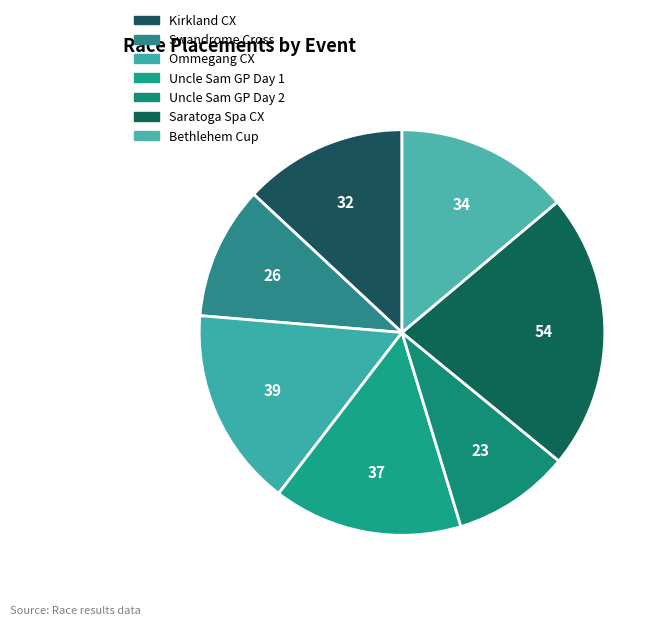

True or false: Uncle Sam GP Day 1 accounts for 15% of the total.

True